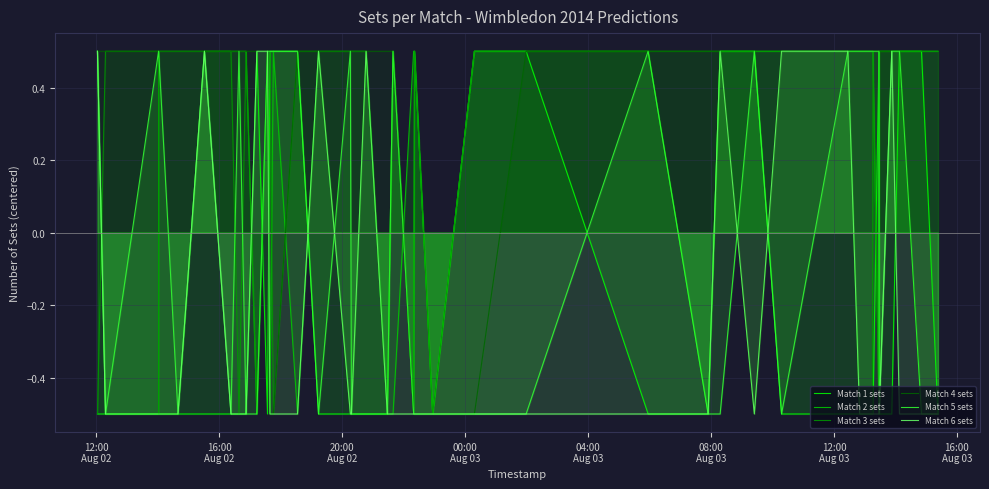

What is the smallest value displayed?

-0.5